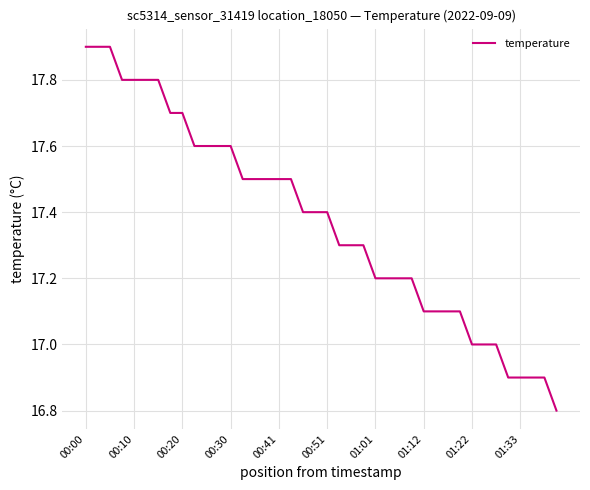

What is the smallest value displayed?

16.8